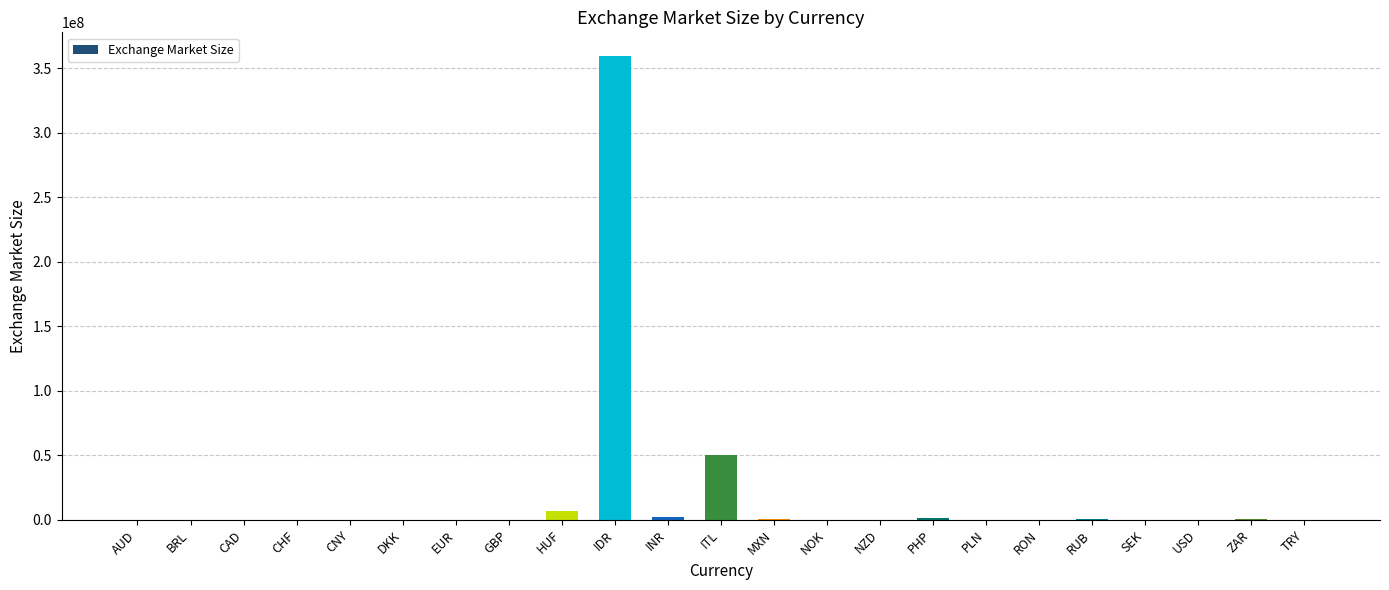

At which label is the value closest to 180012500?

ITL